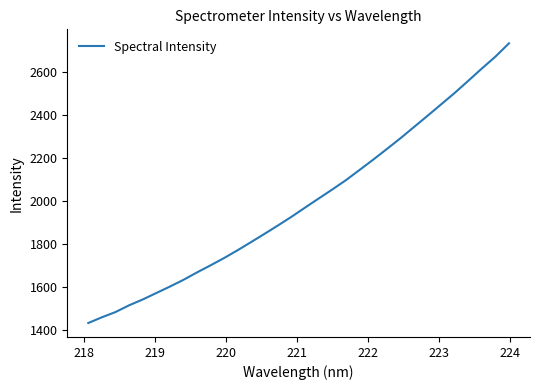

What is the smallest value displayed?

1434.4